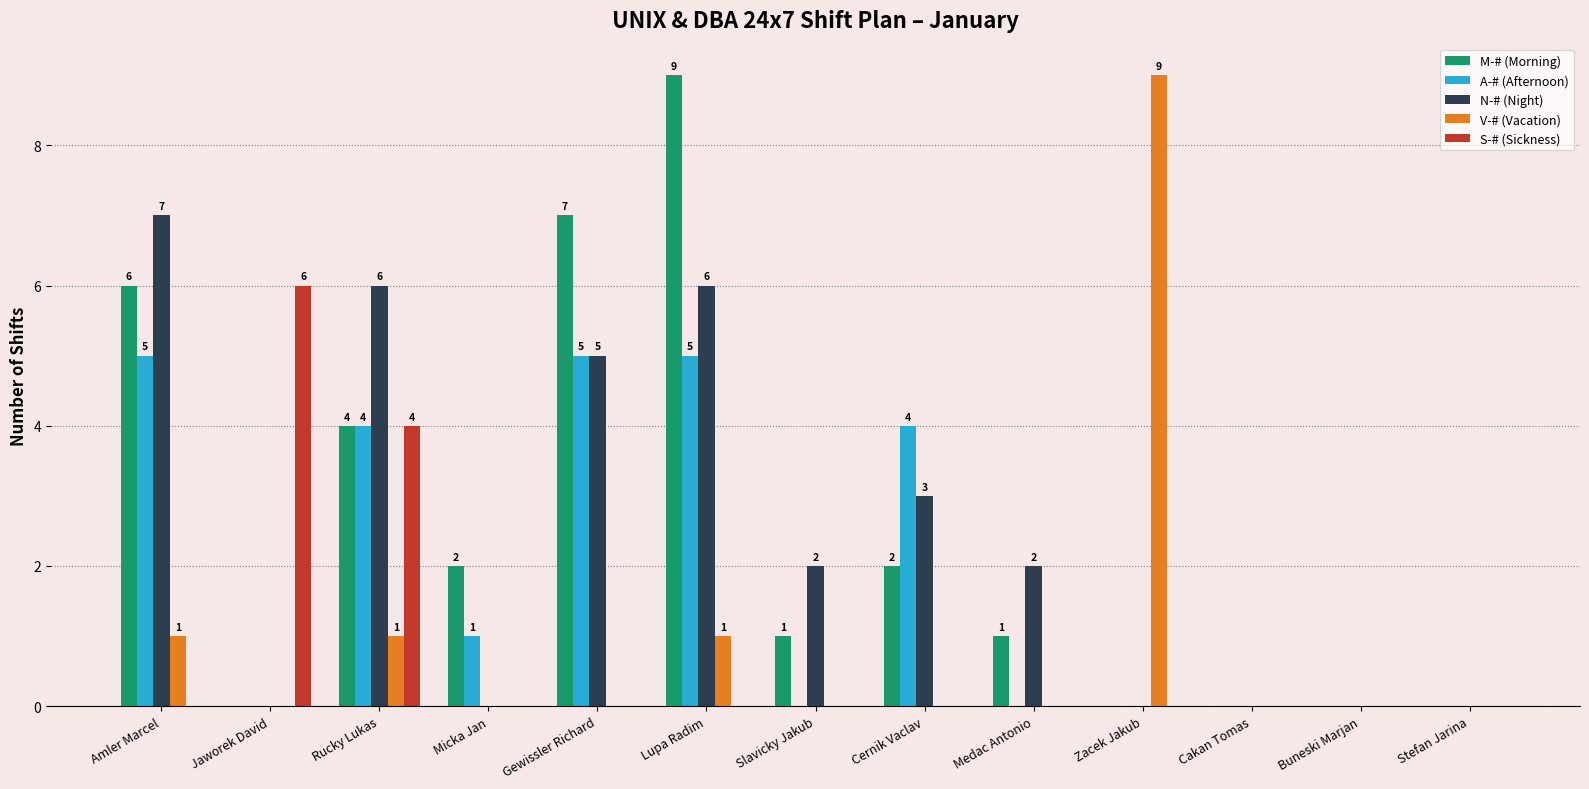

True or false: S-# (Sickness) has a value of 0 at Micka Jan.

True